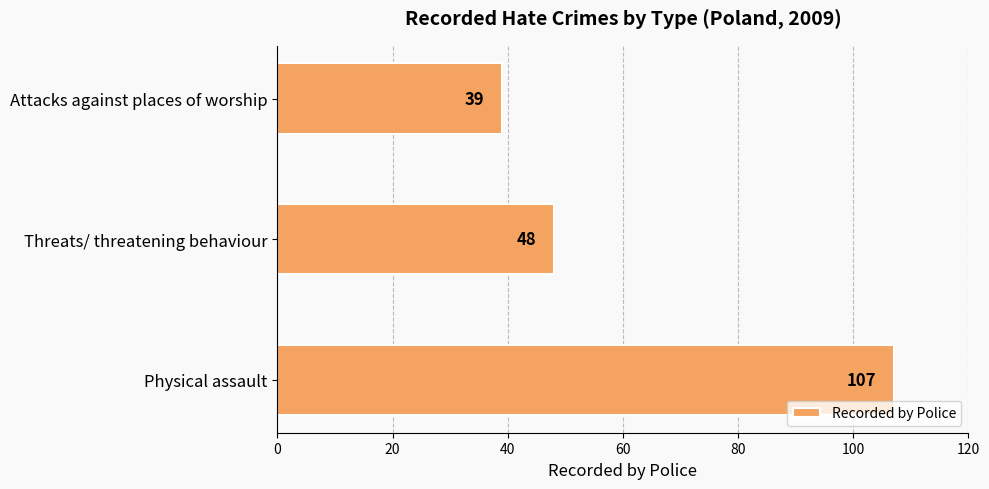

Where is the data nearest to the value 73?

Threats/ threatening behaviour